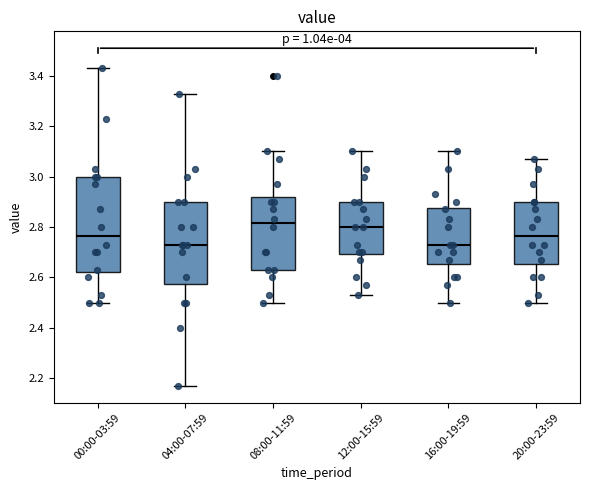

Which box is the tallest, from its lower edge to its upper edge?

00:00-03:59